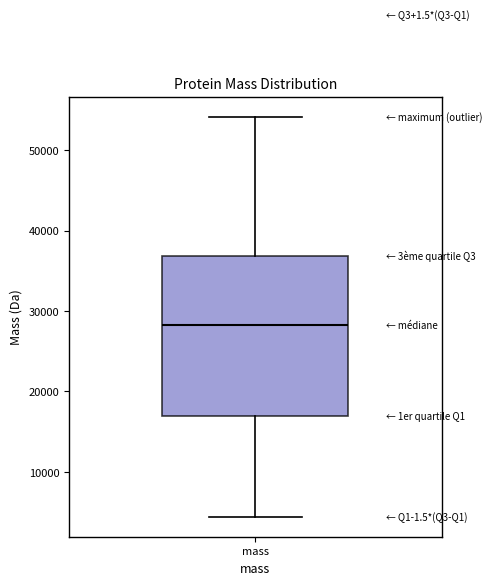

Where is the lower edge of the box for mass on the y-axis? The values are not printed on the chart, so give them approximately, as read against the axis.

17000